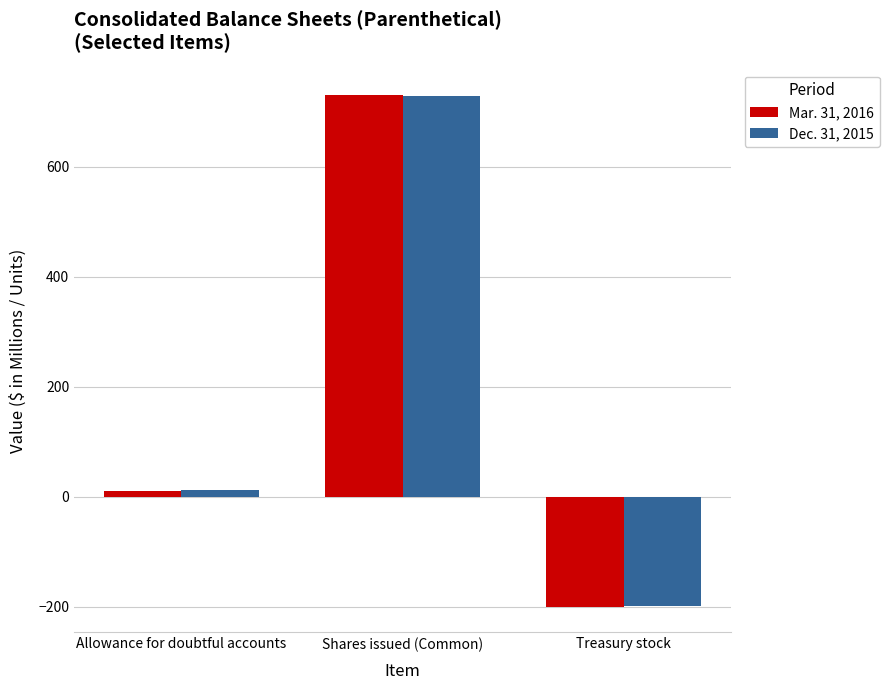

Where is Mar. 31, 2016 nearest to the value 265?

Allowance for doubtful accounts